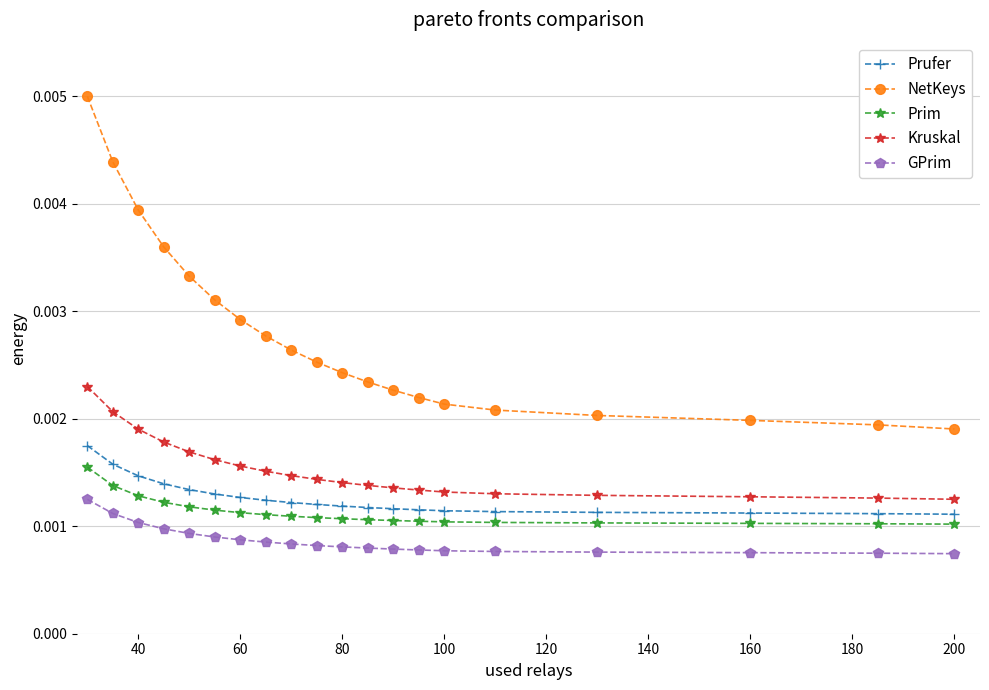

True or false: GPrim and Kruskal intersect in this chart.

False